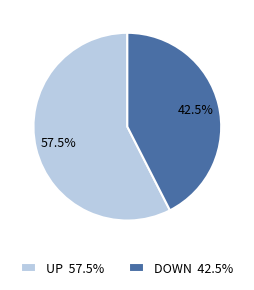

Is there a majority slice in this chart?

Yes